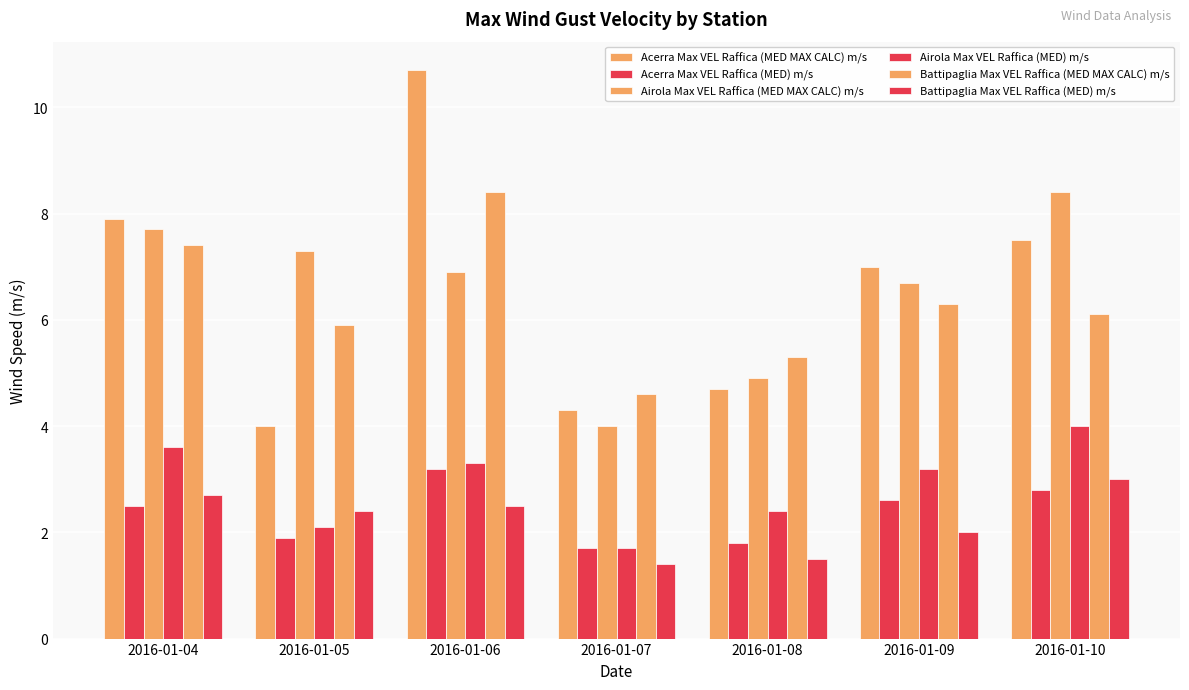

How many data points does each series have?

7